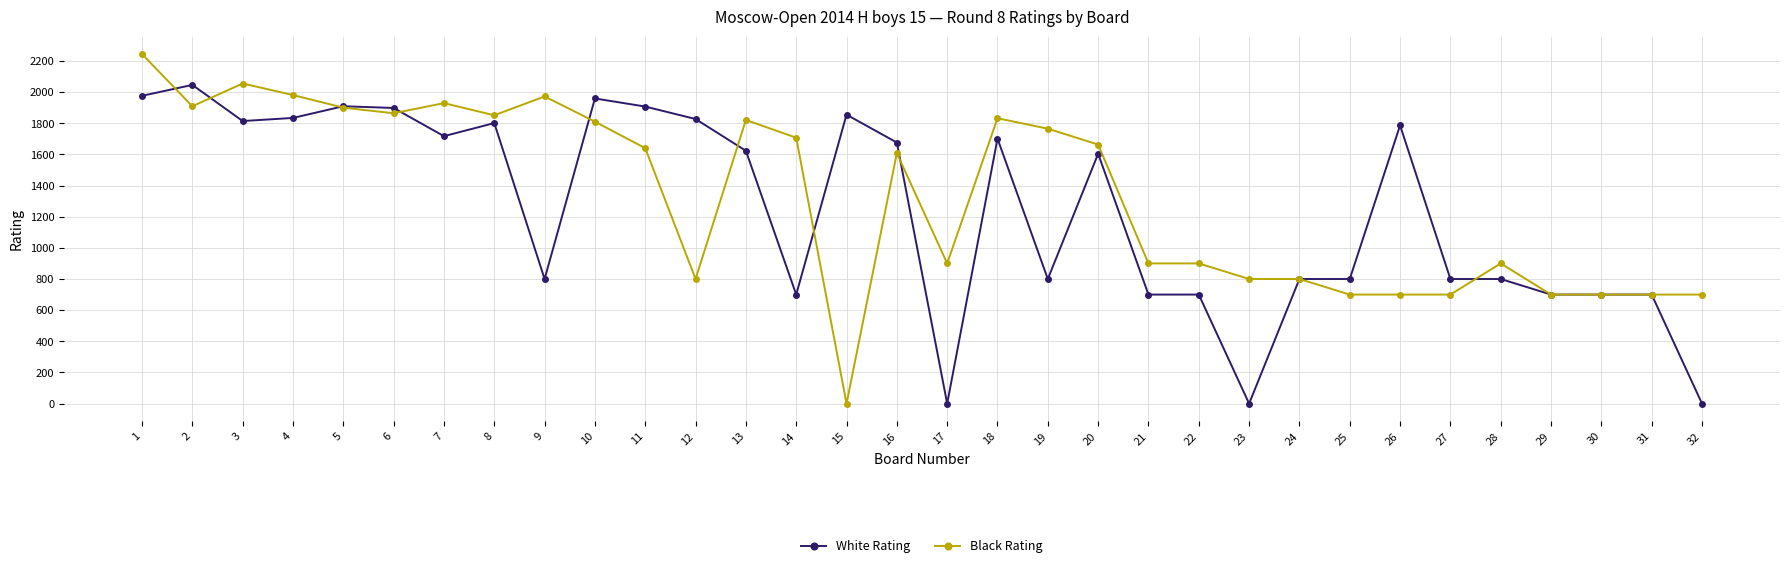

Where does the Black Rating series first go above 1640?

1